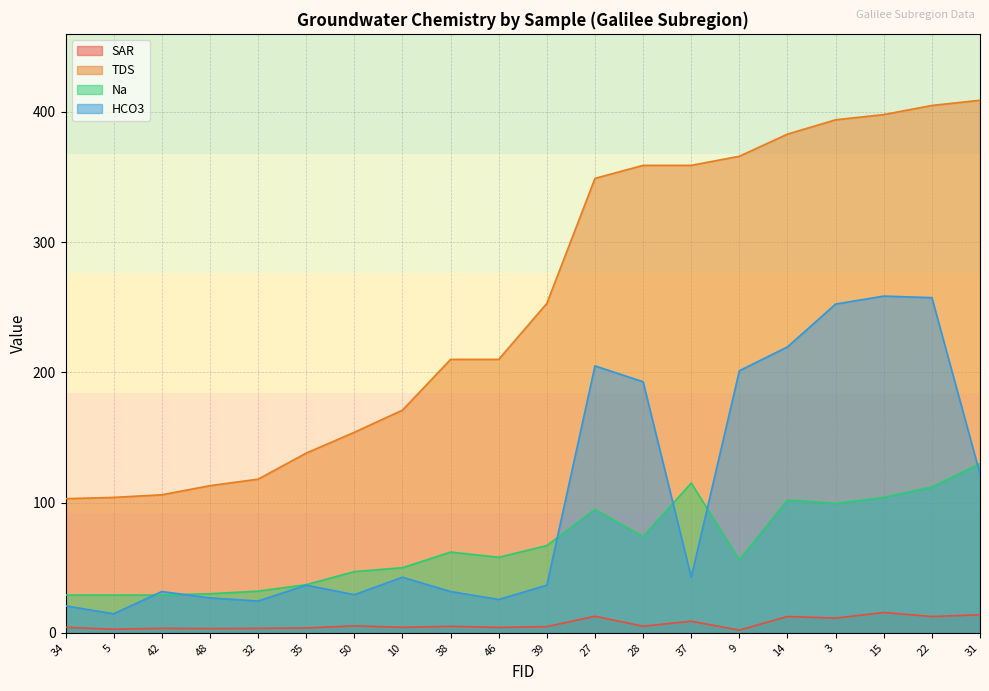

The value of SAR at 14 is 12.5. True or false?

True